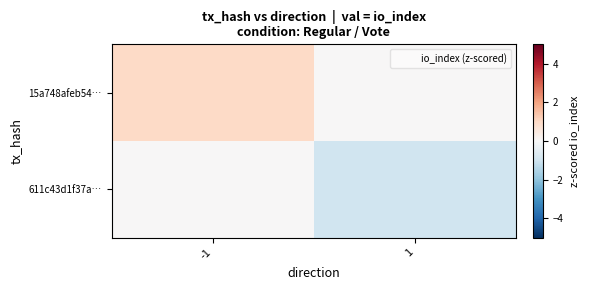

Rank the series by their average value, from lowest to highest.

611c43d1f37a…, 15a748afeb54…